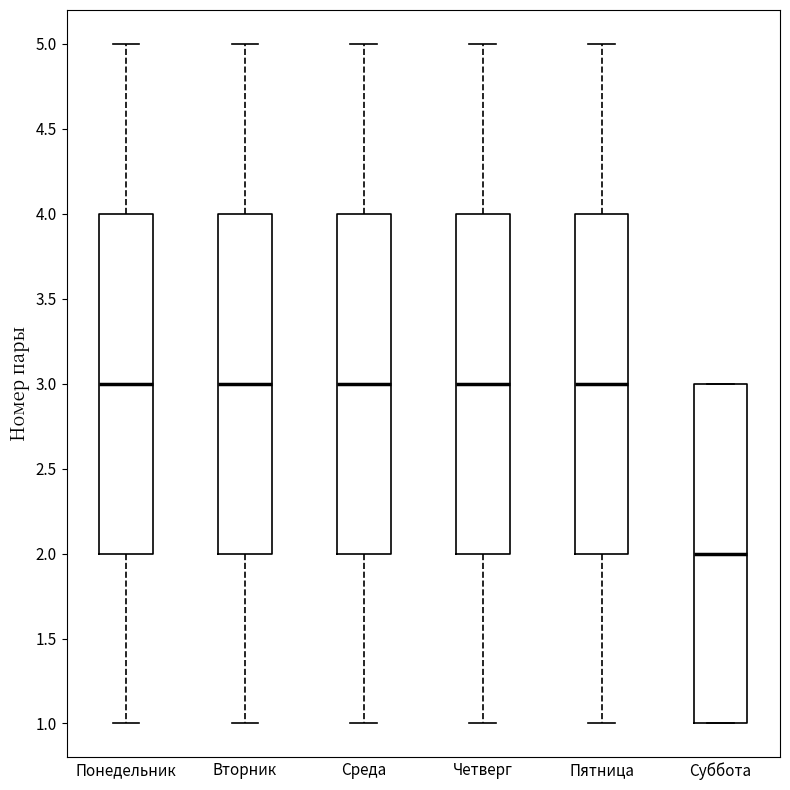

Which box's median line is the lowest?

Суббота